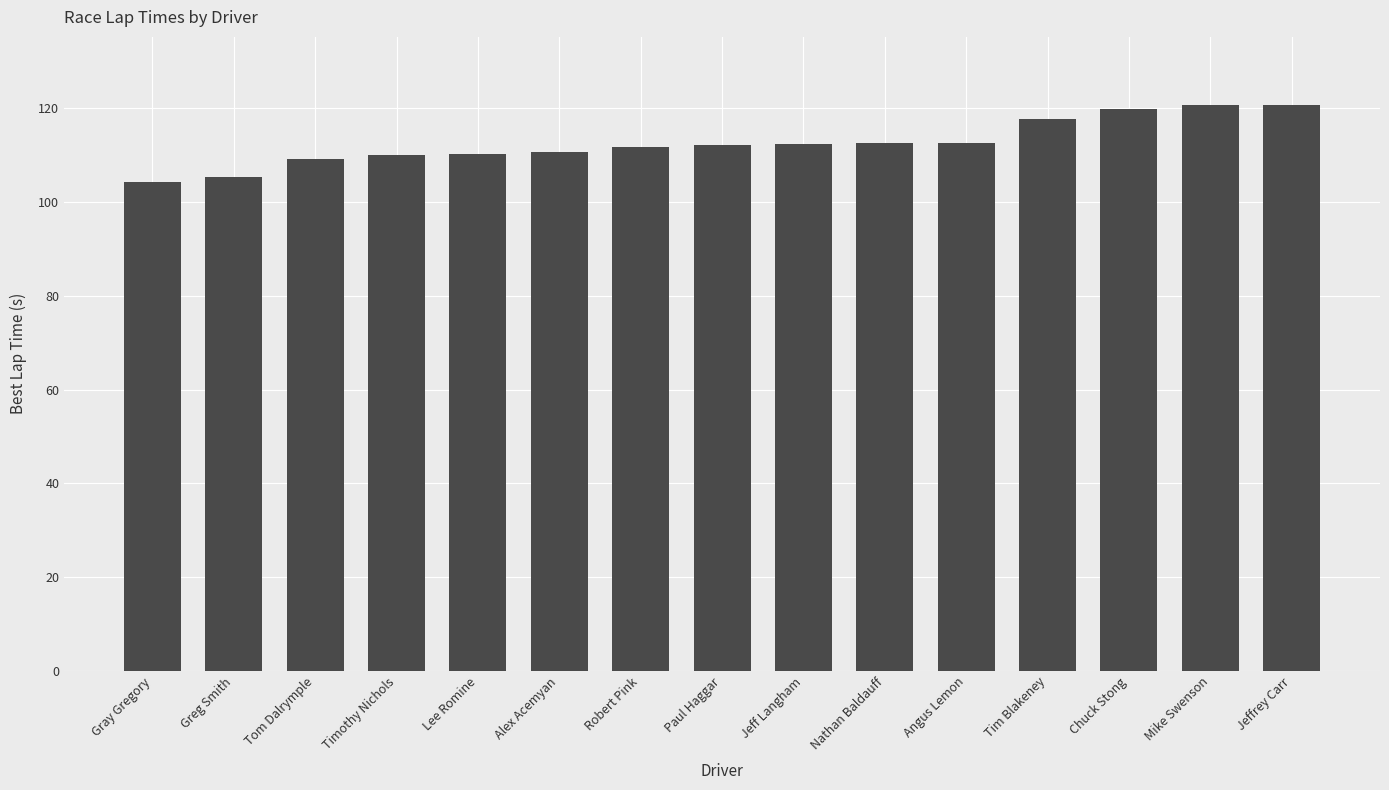

Read the value at Jeffrey Carr.

120.7